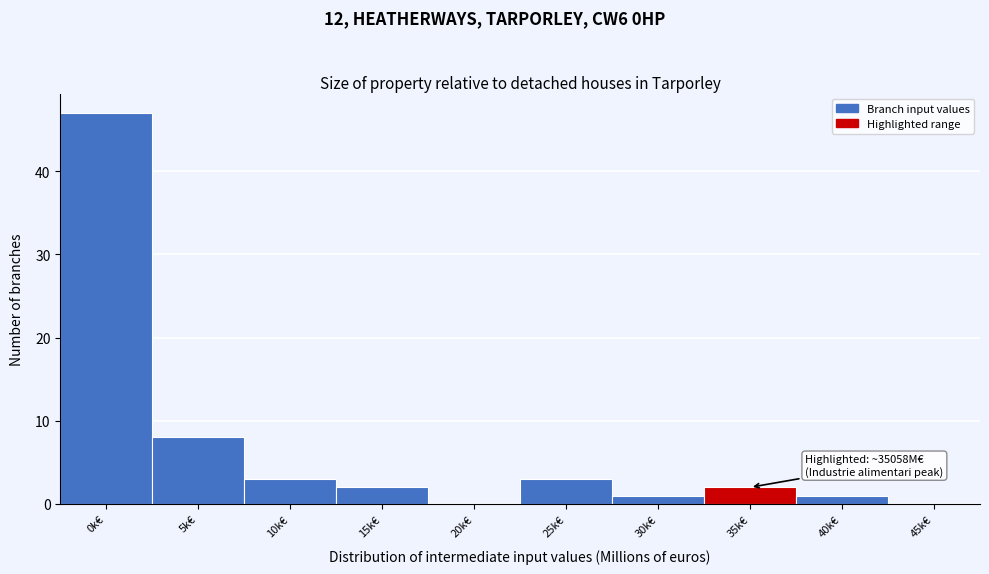

Reading right to left, list all the values displayed in this chart.

45k€=0	40k€=1	35k€=2	30k€=1	25k€=3	20k€=0	15k€=2	10k€=3	5k€=8	0k€=47